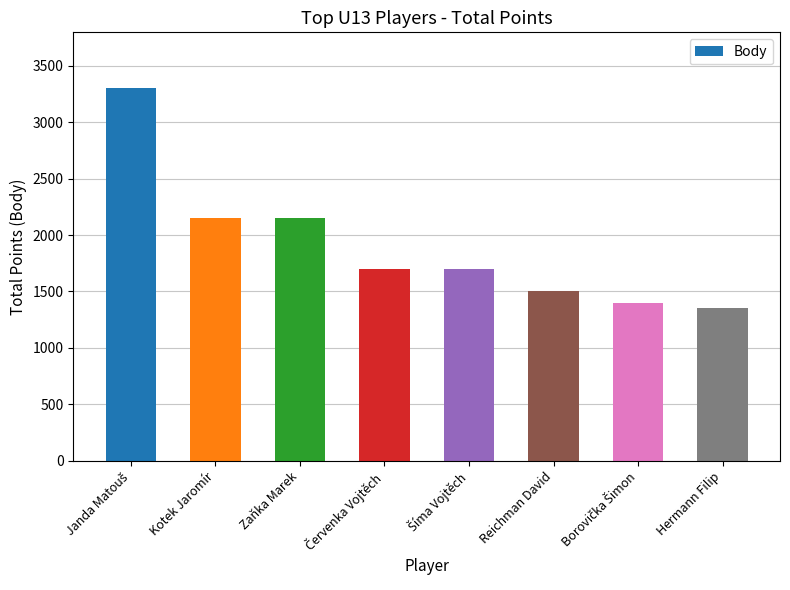

Reading right to left, what are all the values shown in this chart?

1350	1400	1500	1700	1700	2150	2150	3300